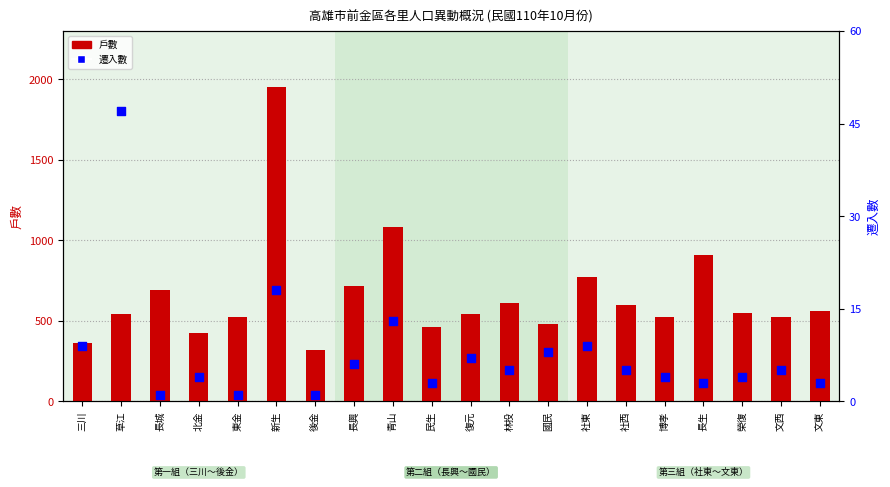

At which category is the sum across all series the highest?

新生